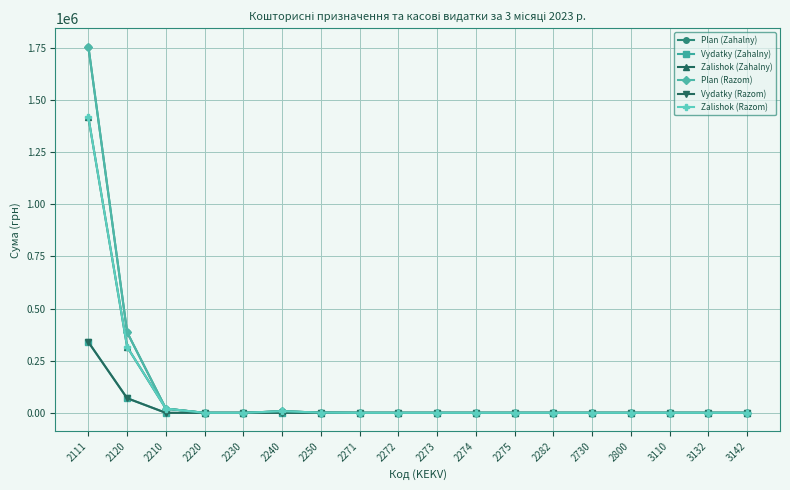

What is the difference between the maximum and minimum values in the Vydatky (Razom) series?

339142.6